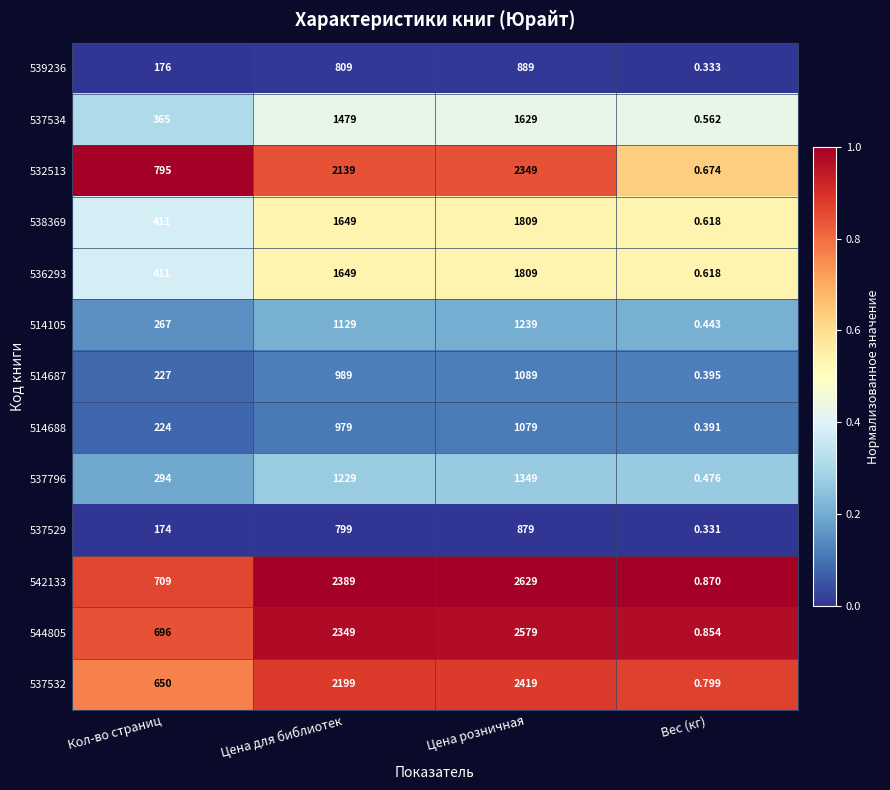

Is the value of 542133 at Кол-во страниц greater than the value of 544805 at Цена для библиотек?

No